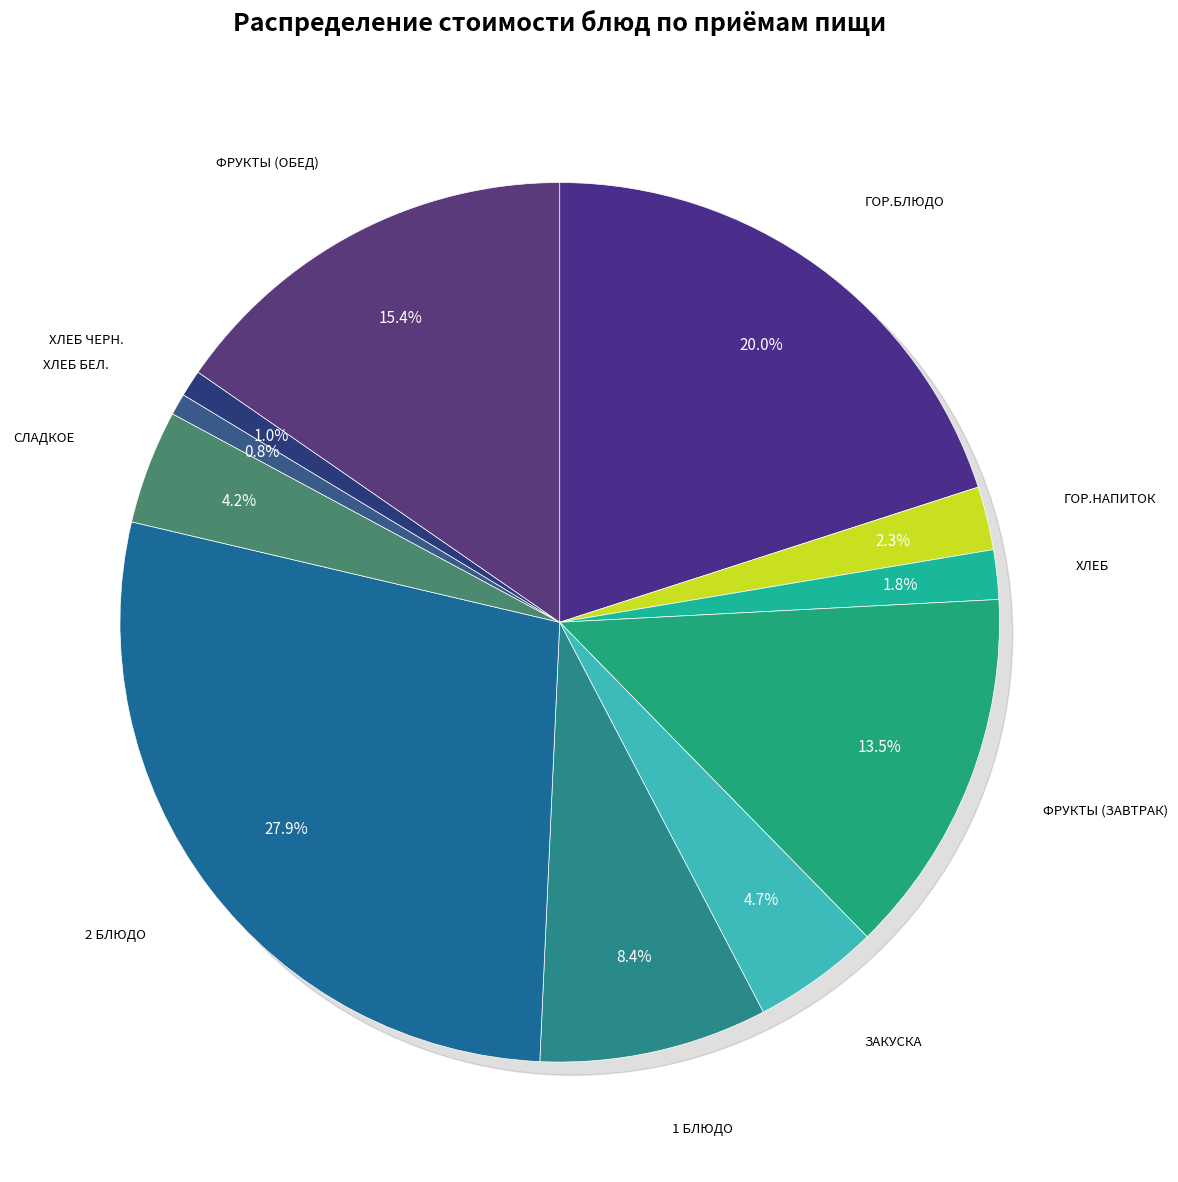

To the nearest percent, what is the difference between the largest and smallest slice percentages?

27%